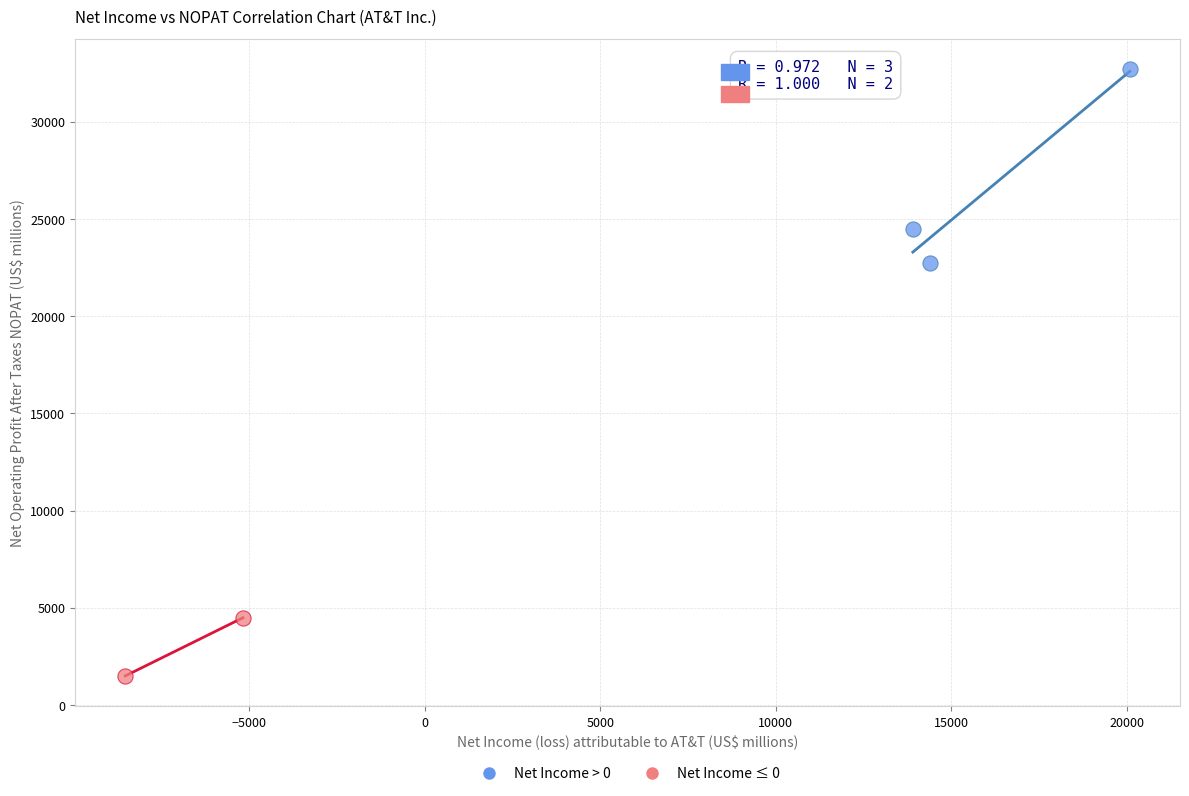

Which series has the widest spread of Y values?

Net Income > 0